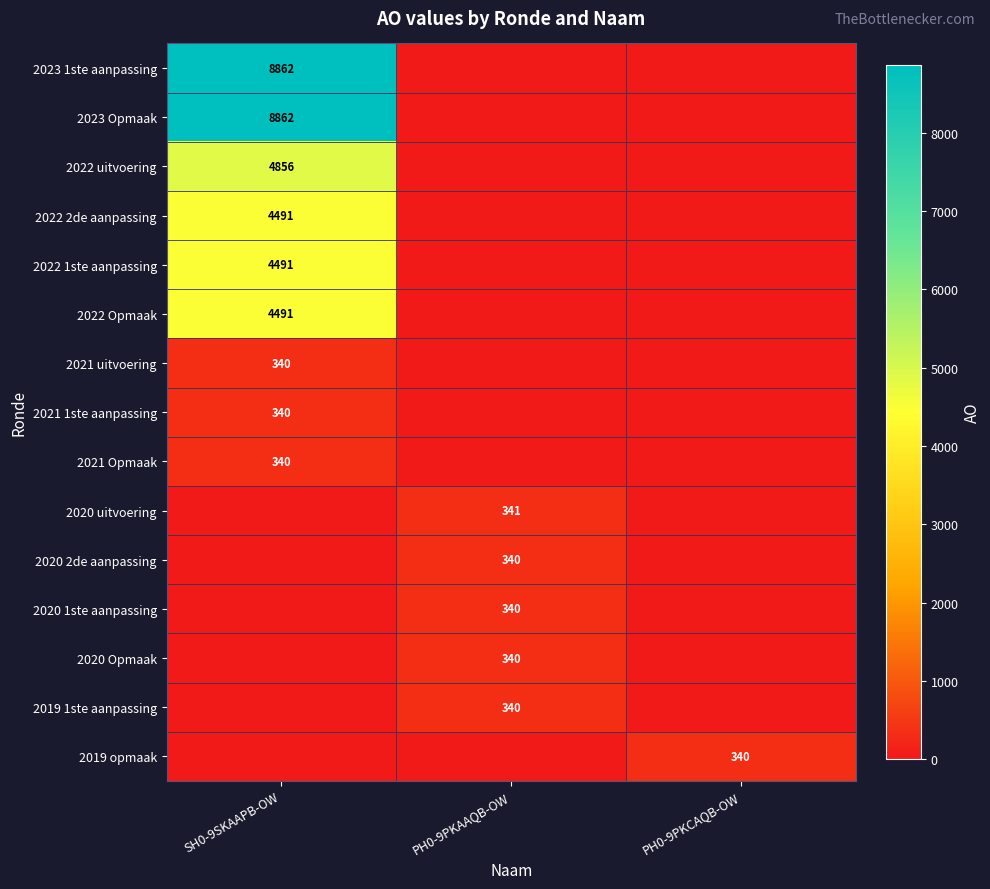

Is the value of 2020 Opmaak at SH0-9SKAAPB-OW greater than the value of 2021 1ste aanpassing at PH0-9PKCAQB-OW?

No